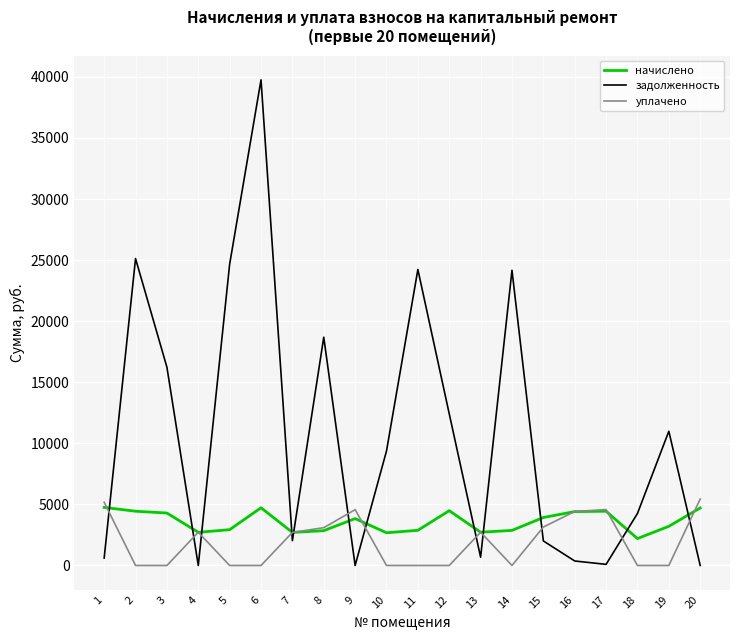

What is the sum of the уплачено values at 1 and 2?

5177.2